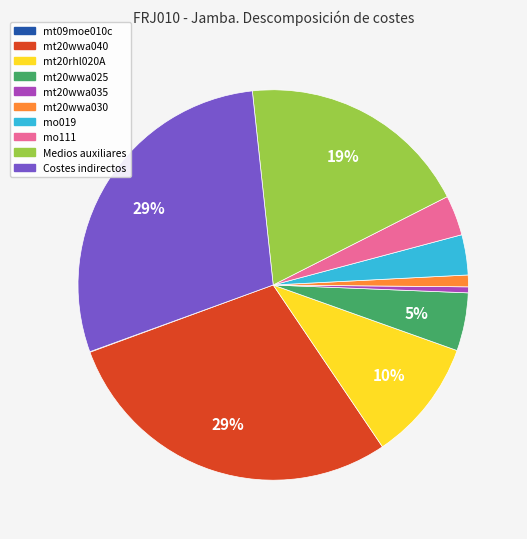

Is there any slice that represents more than half of the pie?

No